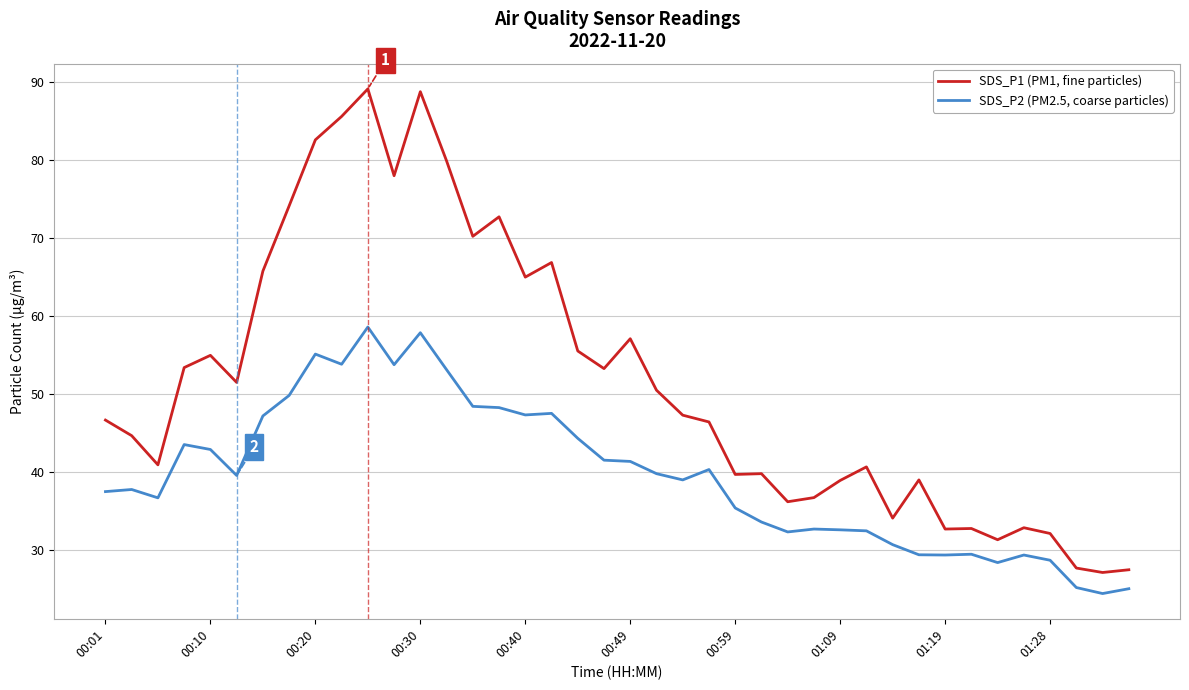

What is the sum of all SDS_P1 (PM1, fine particles) values?

2070.2